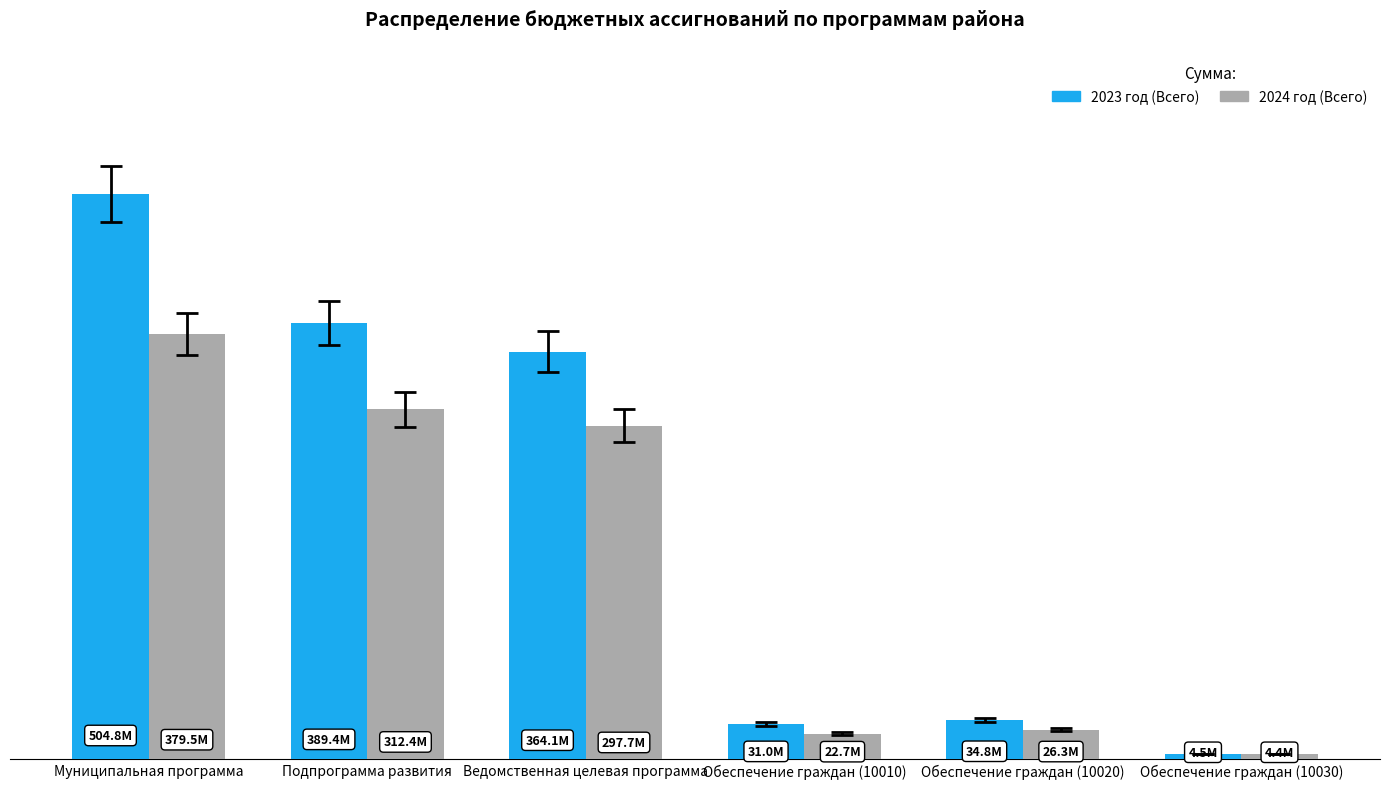

What is the difference between the maximum and minimum values in the 2023 год (Всего) series?

500257714.4